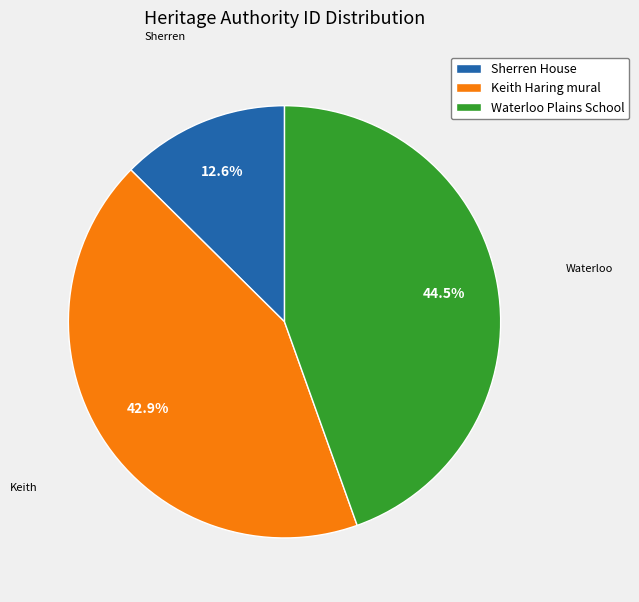

Which has a higher value, Keith Haring mural or Sherren House?

Keith Haring mural